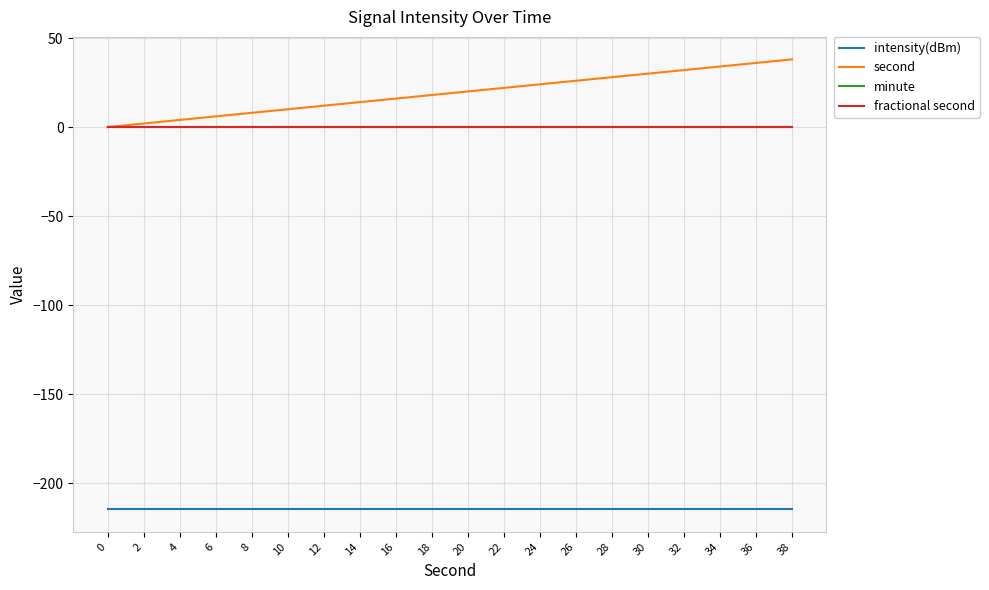

What are all the series names shown in the legend?

intensity(dBm), second, minute, fractional second